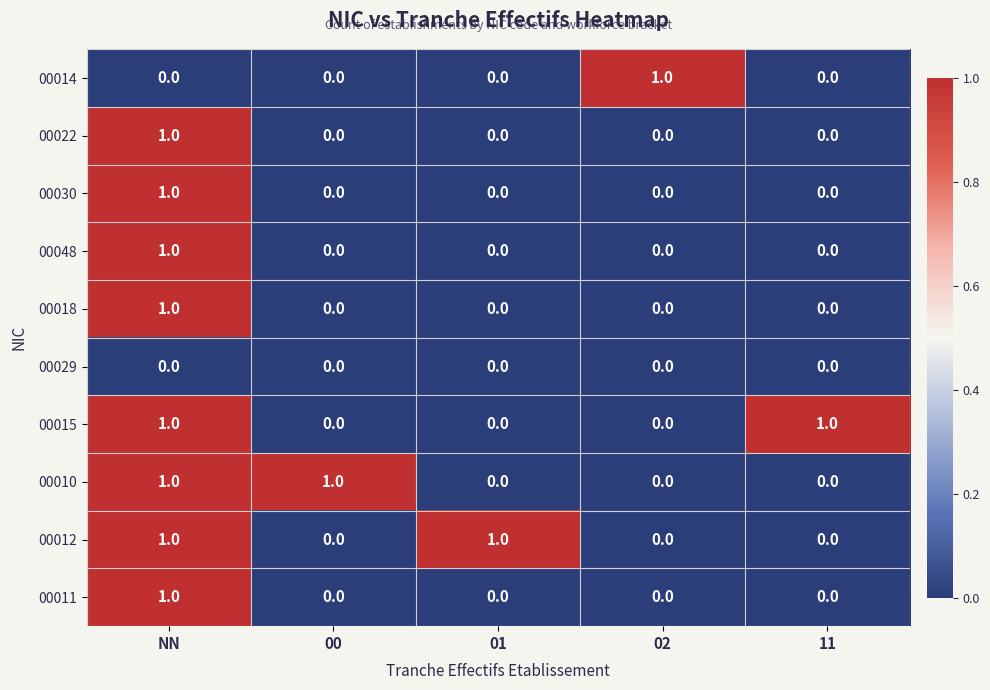

True or false: 00018 has a value of -1 at 11.

False